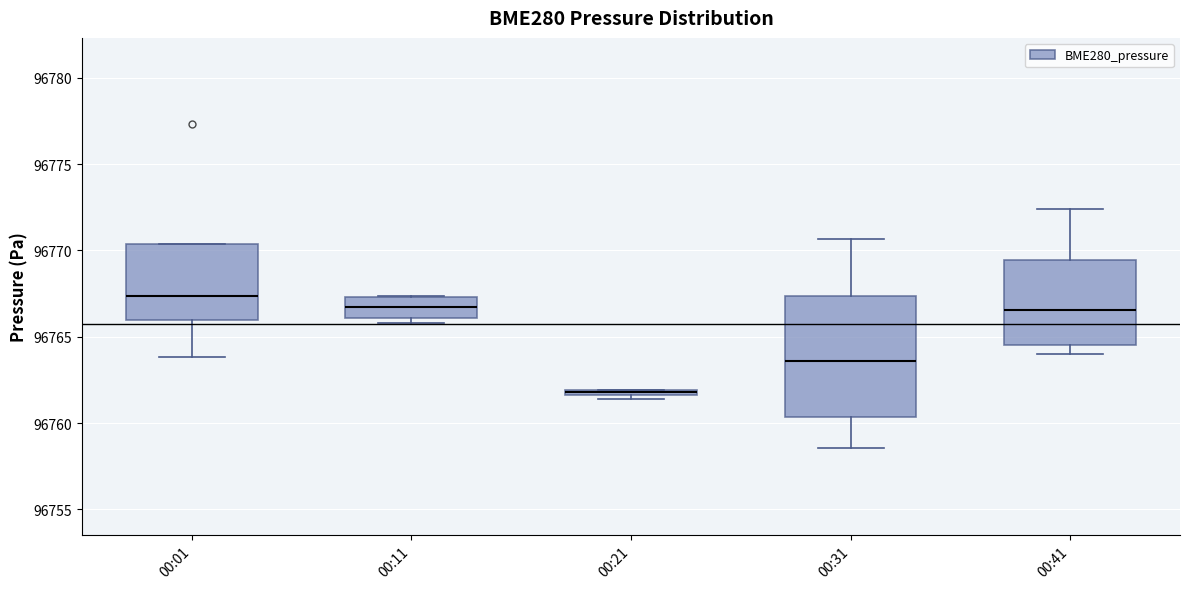

Where is the upper edge of the box for 00:01 on the y-axis? The values are not printed on the chart, so give them approximately, as read against the axis.

96770.5